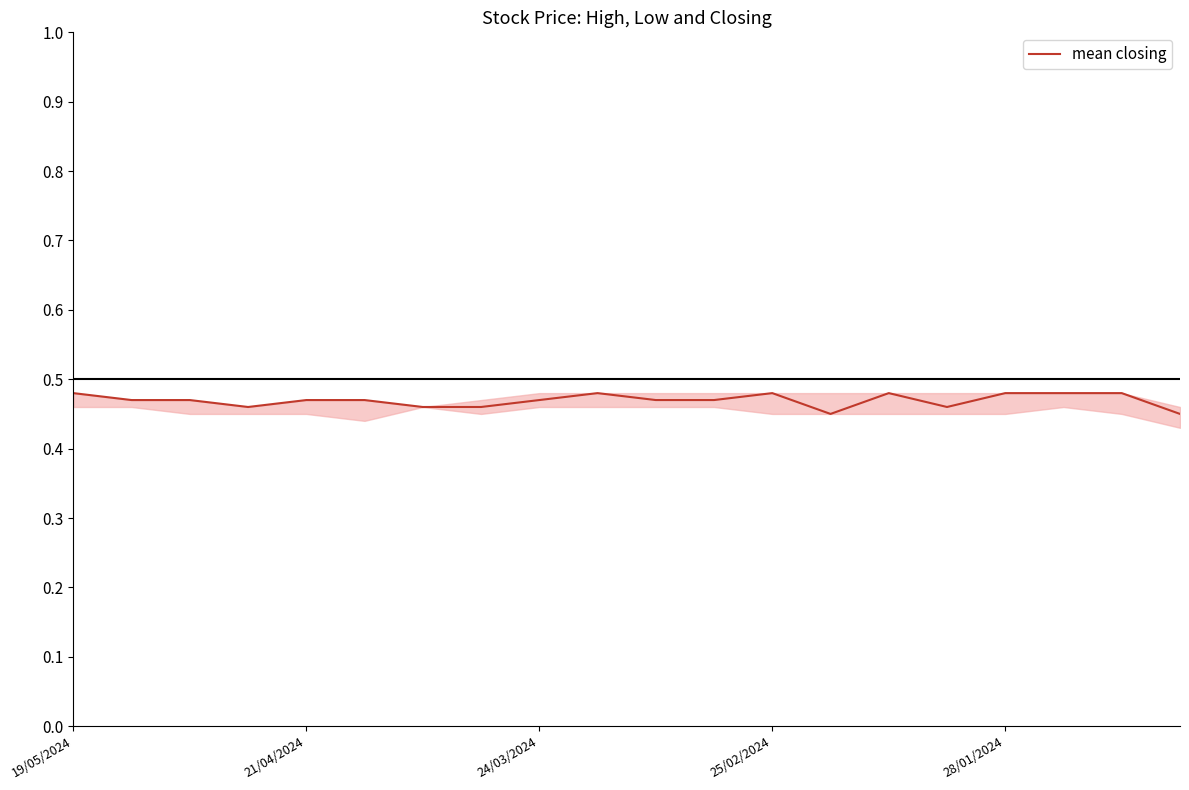

How many points are lower than both their immediate neighbors (excluding endpoints)?

3